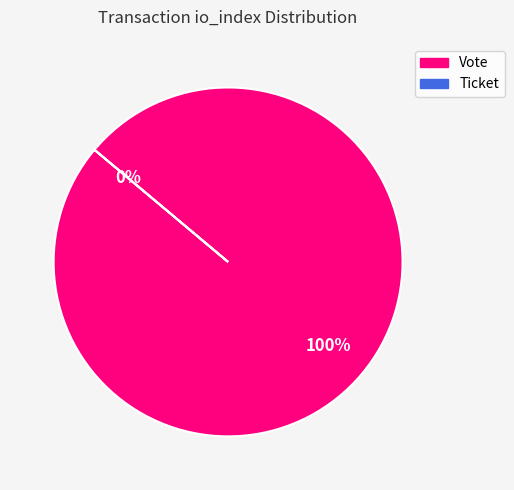

Which has a higher value, Vote or Ticket?

Vote